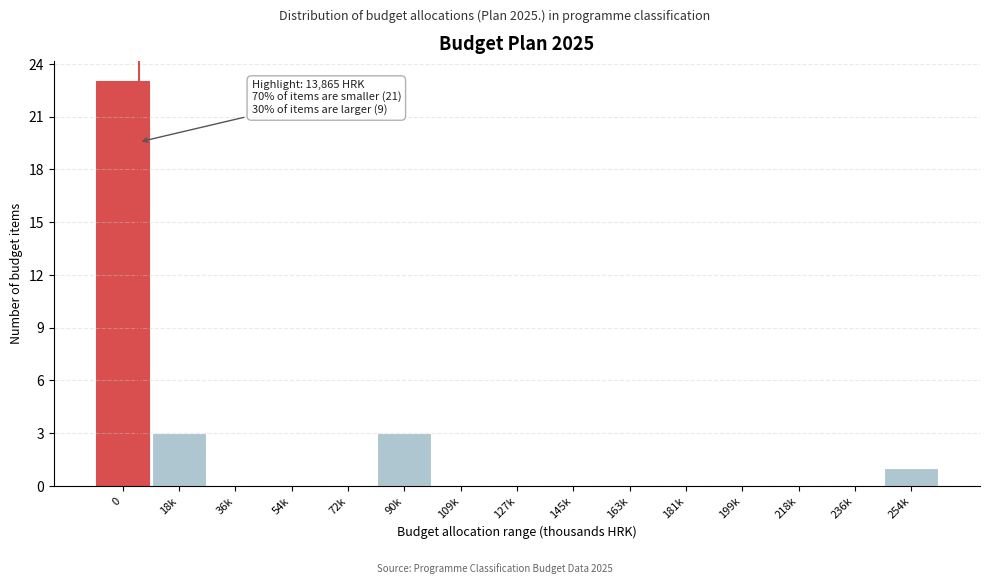

Reading left to right, list all the values displayed in this chart.

0=23	18k=3	36k=0	54k=0	72k=0	90k=3	109k=0	127k=0	145k=0	163k=0	181k=0	199k=0	218k=0	236k=0	254k=1